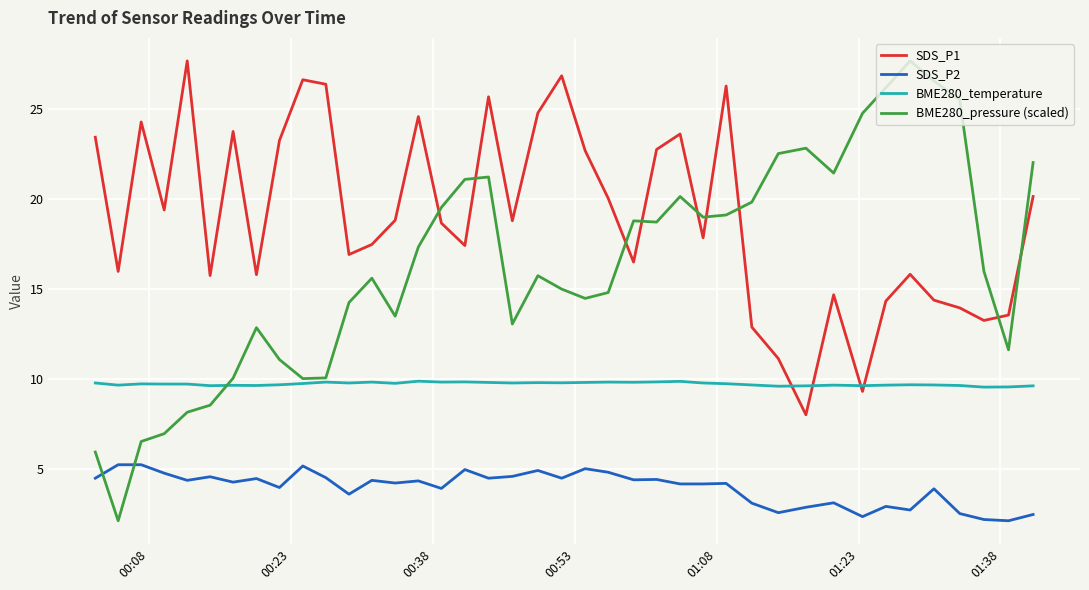

At how many categories does at least one series exceed 23?

18